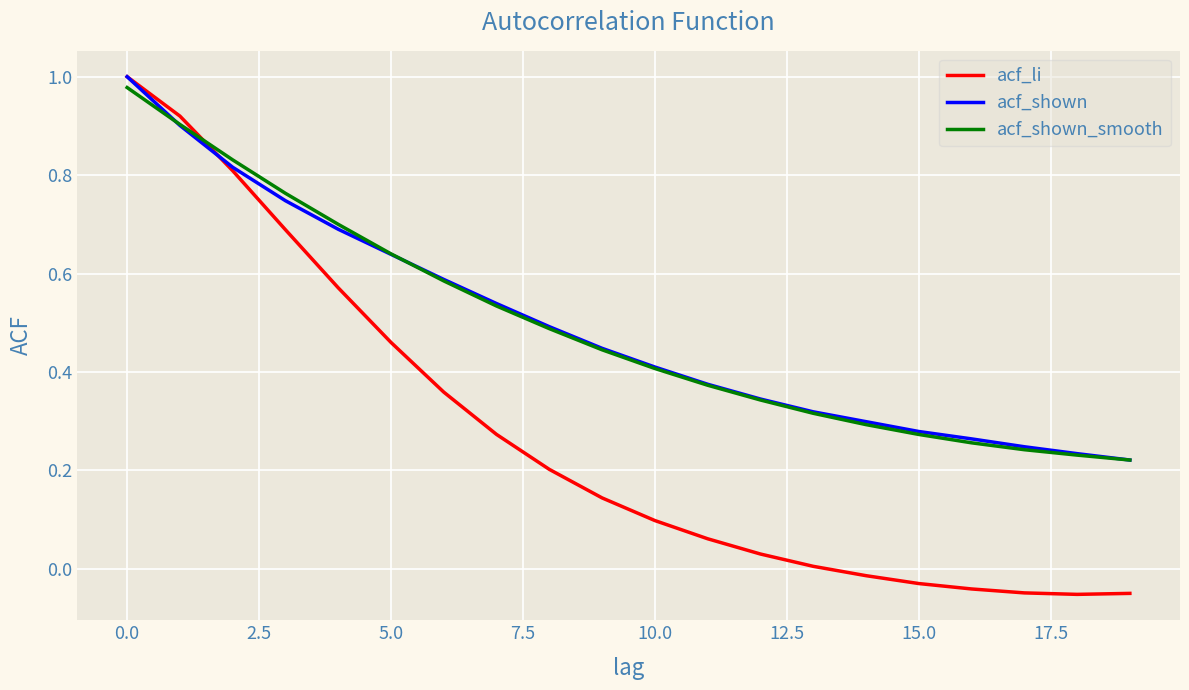

Which series has the widest spread of values?

acf_li